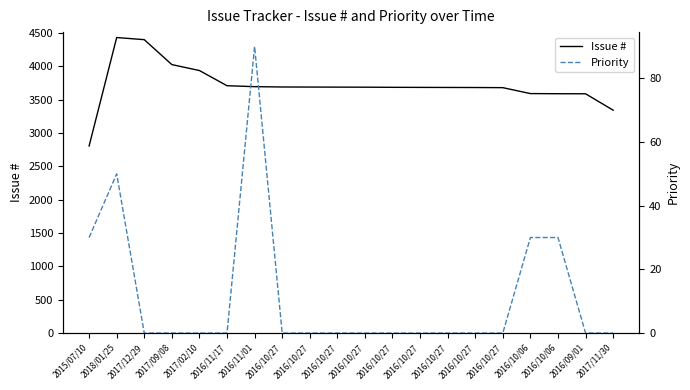

How many categories are shown in the chart?

20